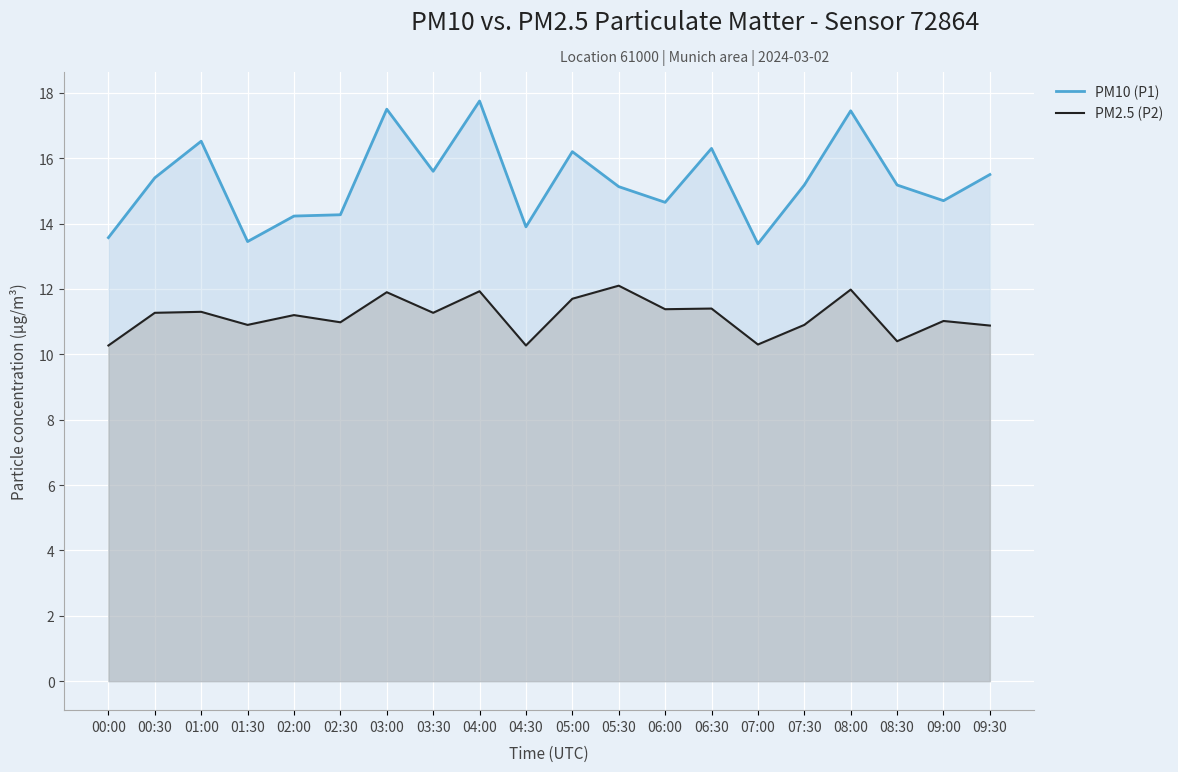

What are all the series names shown in the legend?

PM10 (P1), PM2.5 (P2)